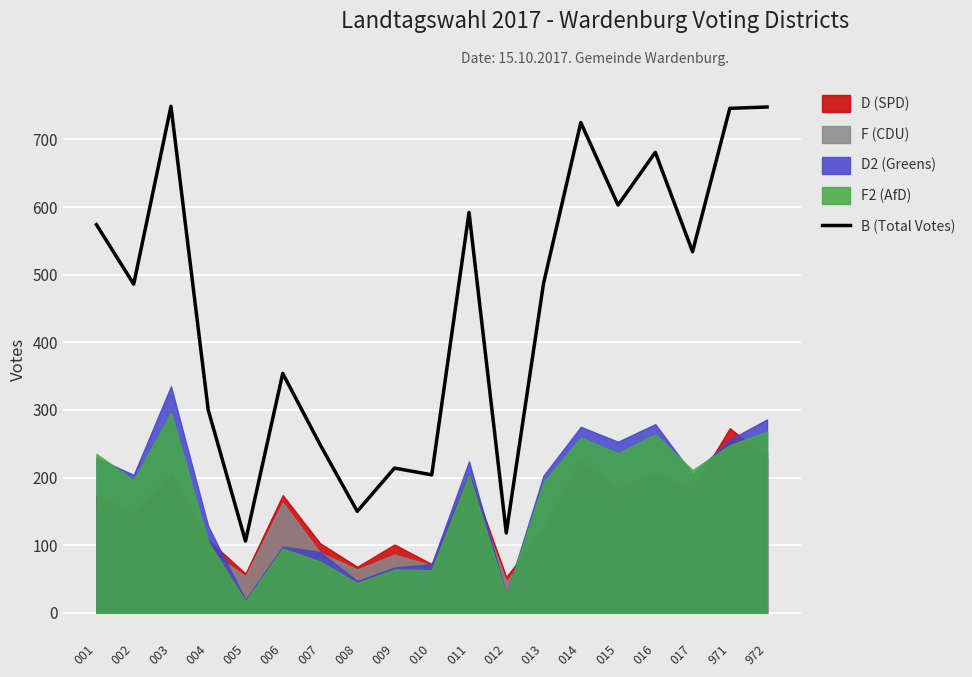

Reading right to left, extract all data points from this chart.

748	746	534	681	603	725	487	118	592	204	214	150	249	354	106	300	749	486	574